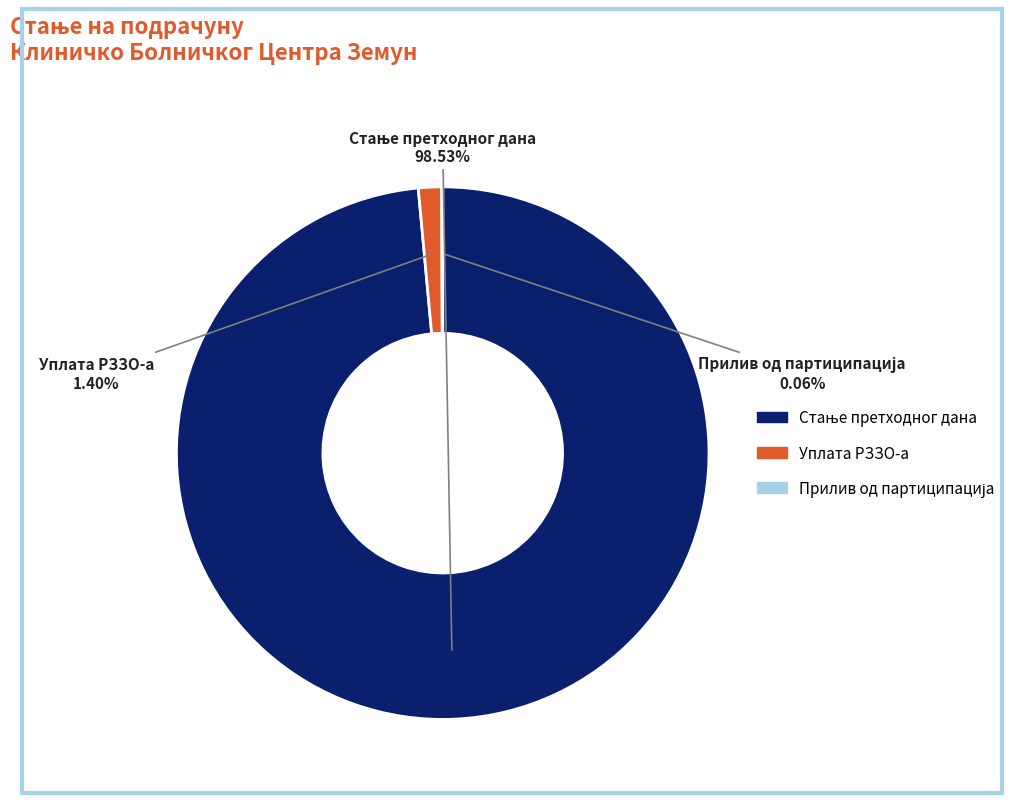

Is there a majority slice in this chart?

Yes